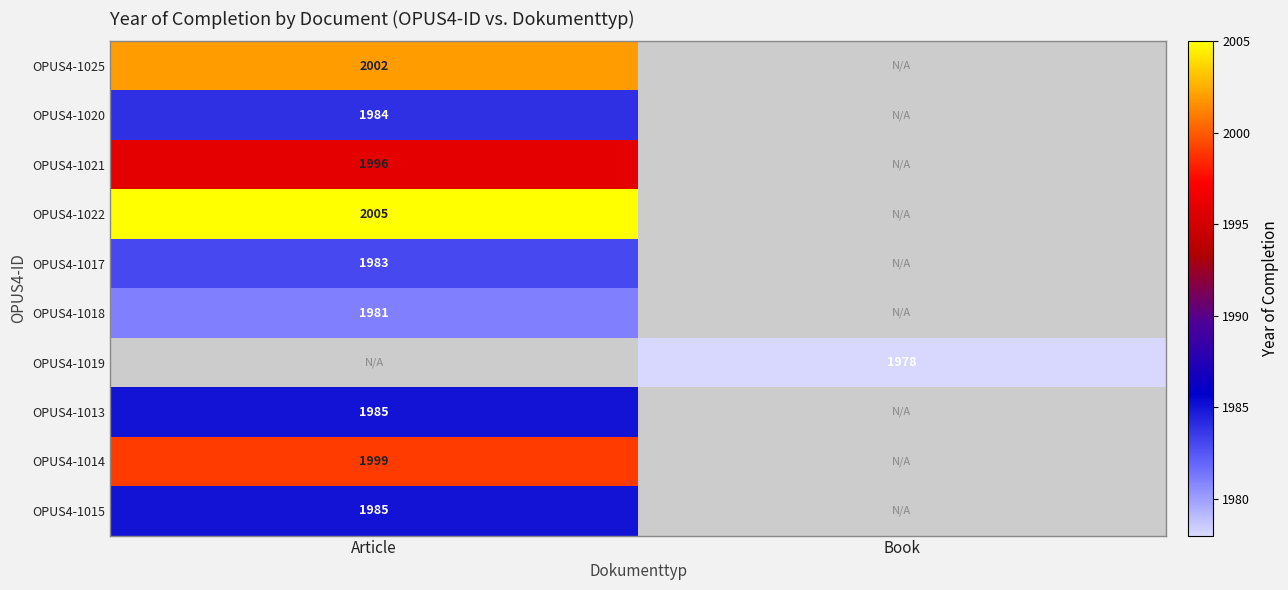

True or false: OPUS4-1020 has a value of 3087 at Article.

False